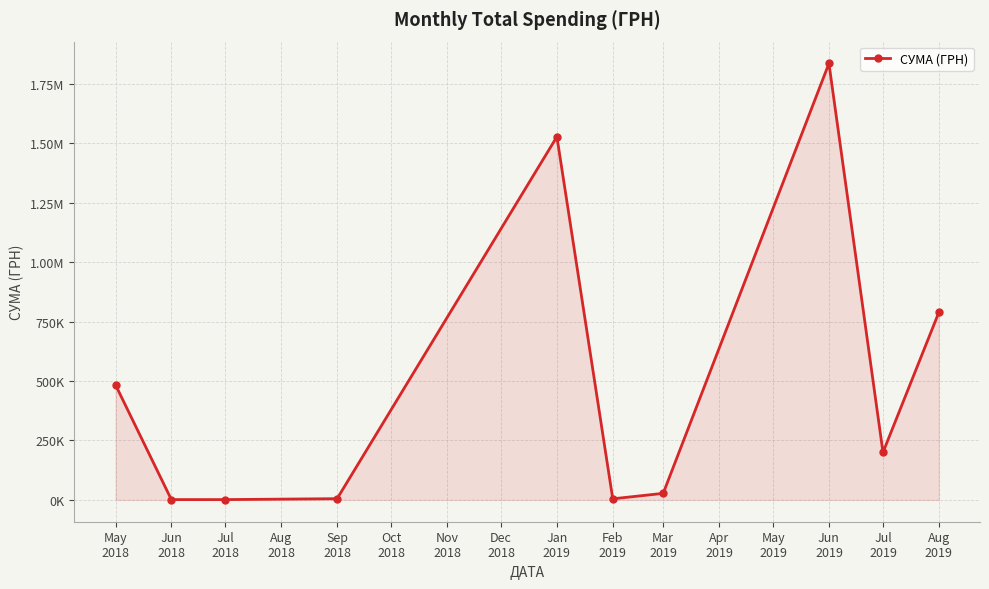

True or false: the data shows 2222.7 at Jul
2018.

False